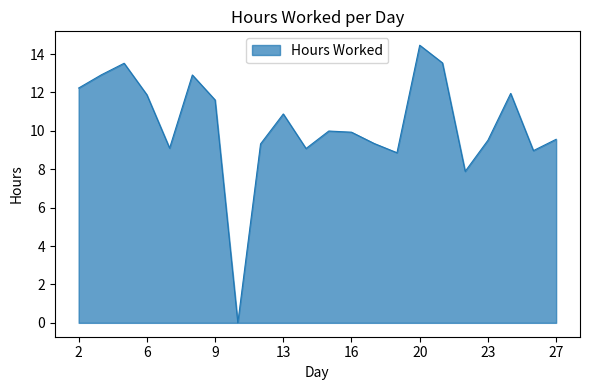

What is the difference between the maximum and minimum values?

14.5